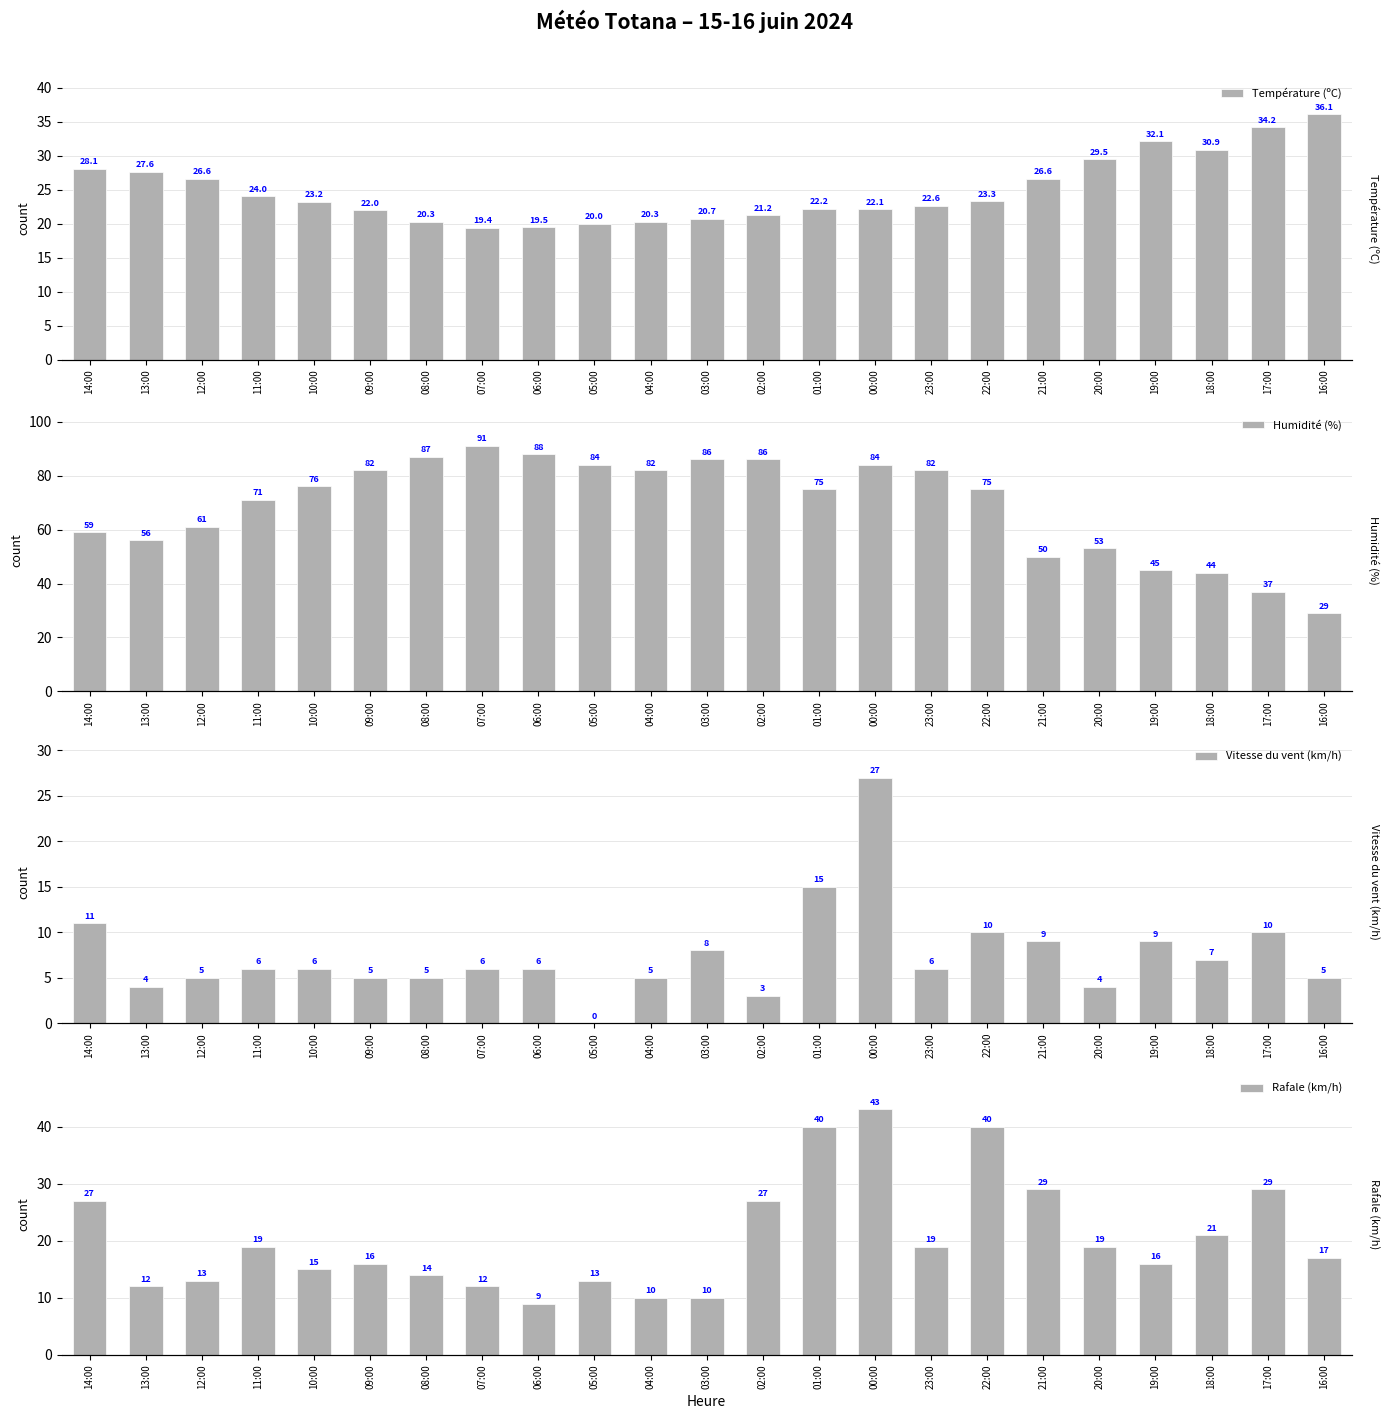

What is the label of the 20th bar from the right?

11:00